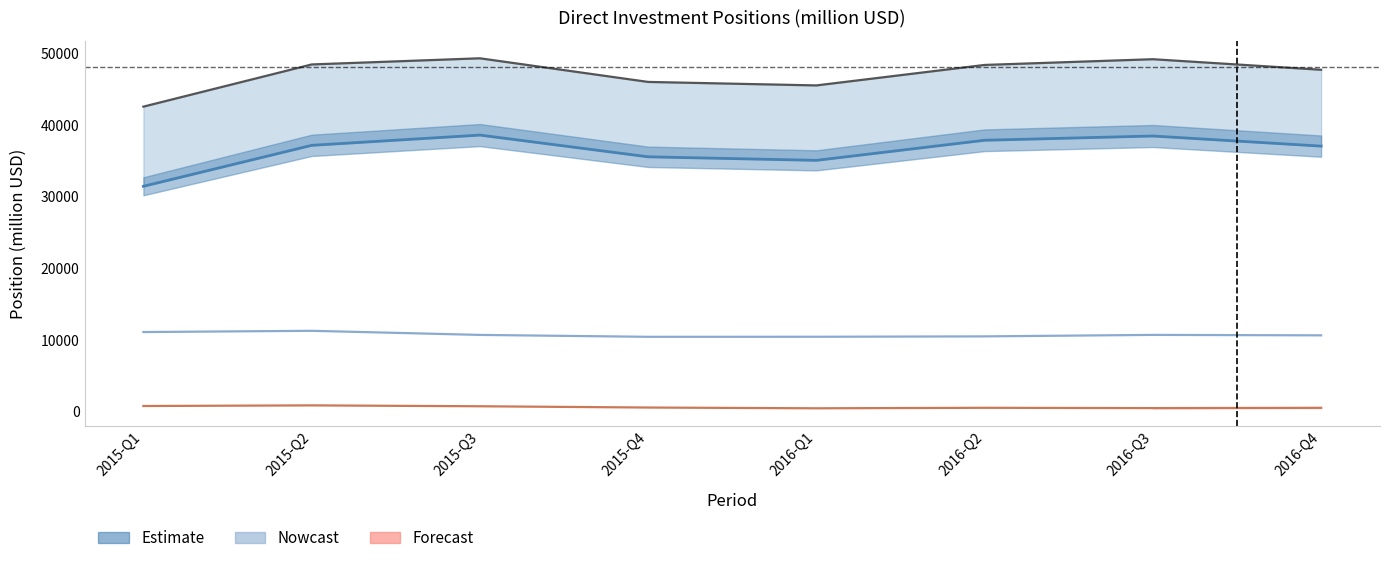

What is the sum of the L1 Equity values at 2016-Q1 and 2016-Q2?

72939